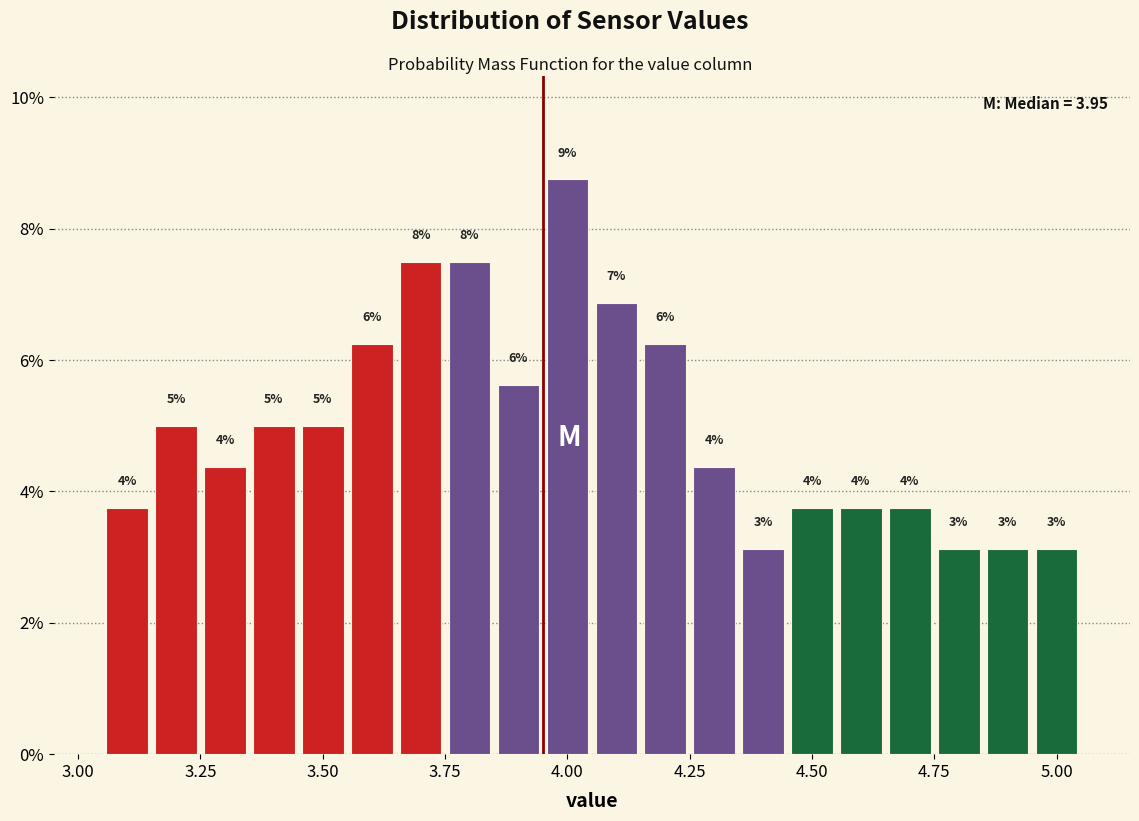

Read against the x-axis, roughly where is the centre of the tallest bar?

4.00